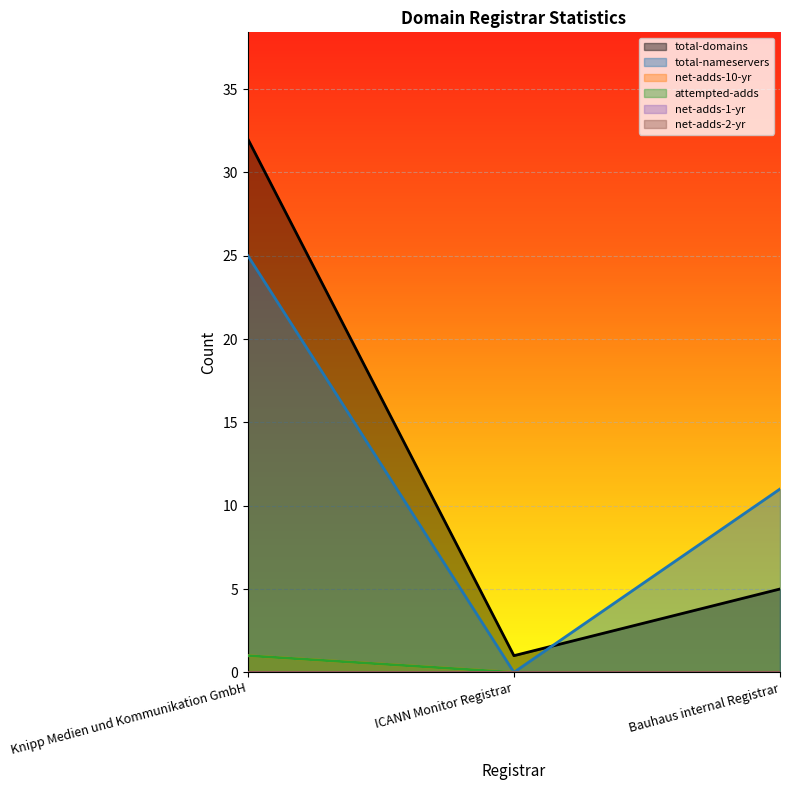

What is the difference between the maximum and minimum values in the total-nameservers series?

25